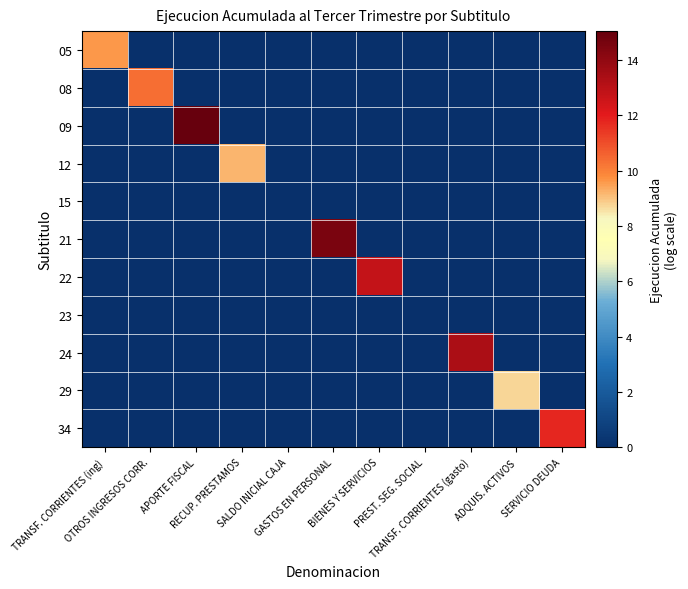

Which series has the largest total across all categories?

09